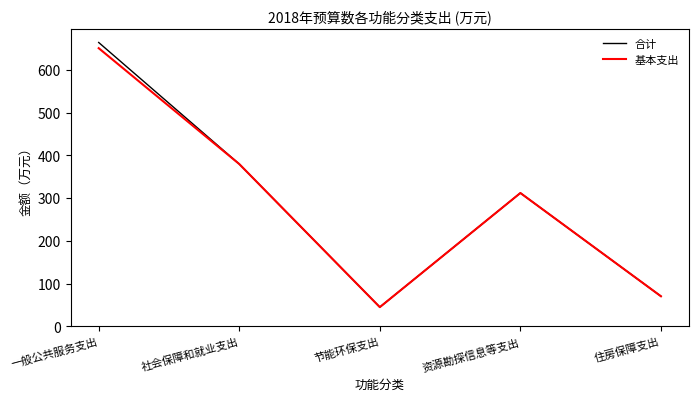

How many series are shown in this chart?

2